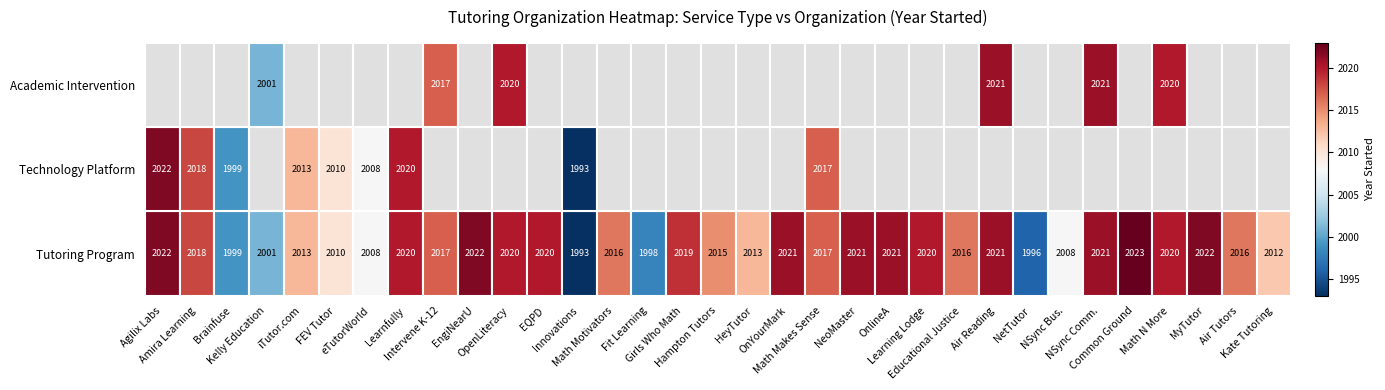

Rank the series at 16 from lowest to highest value.

Technology Platform, Academic Intervention, Tutoring Program